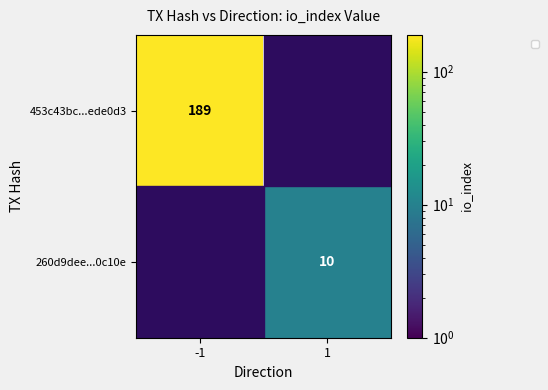

At how many categories does at least one series exceed 178?

1